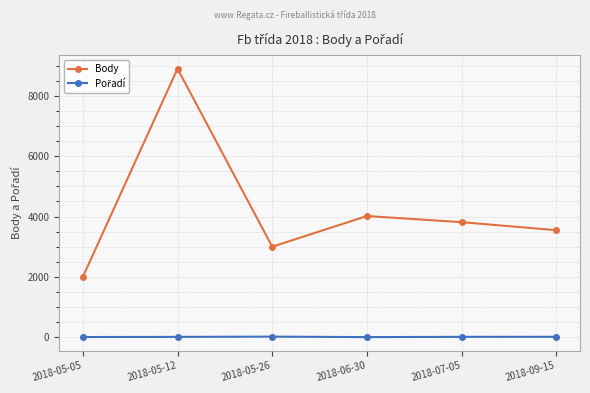

At how many categories does at least one series exceed 750?

6